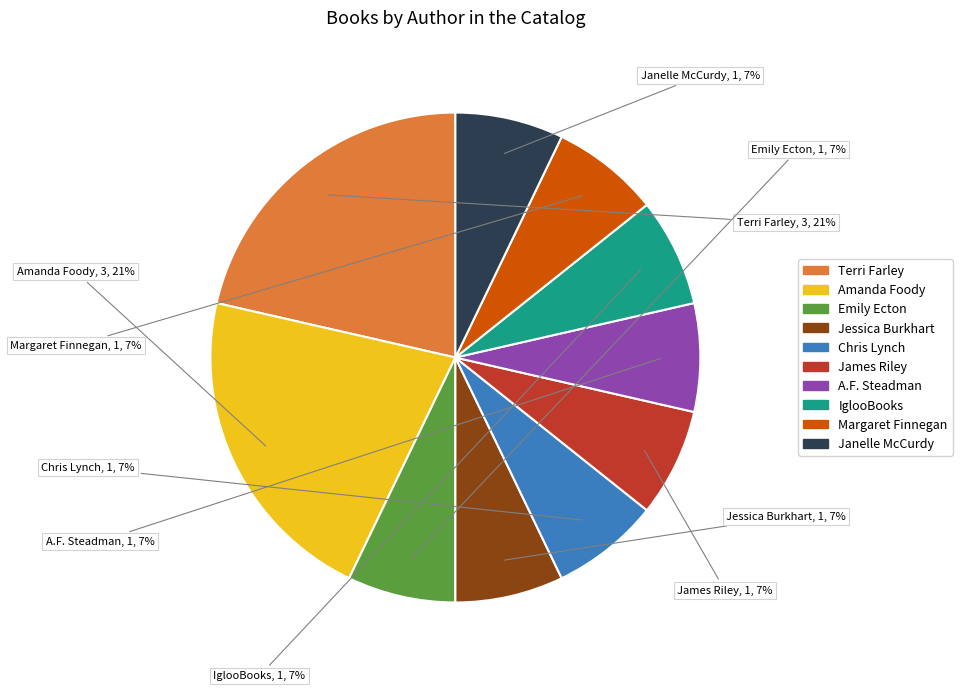

Is there a majority slice in this chart?

No